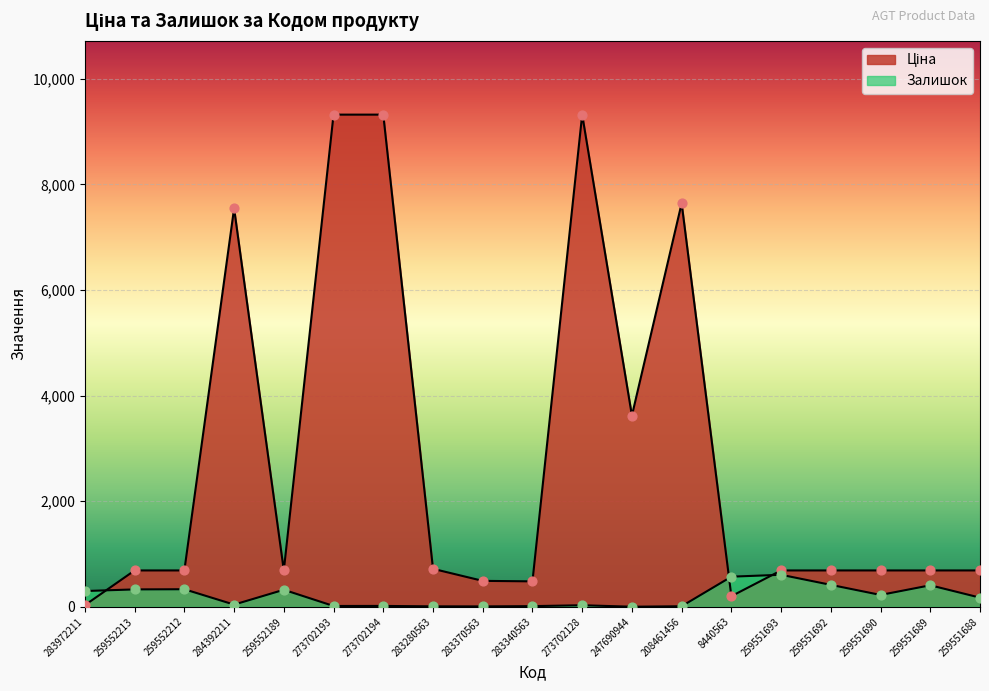

At how many categories does at least one series exceed 1760?

6